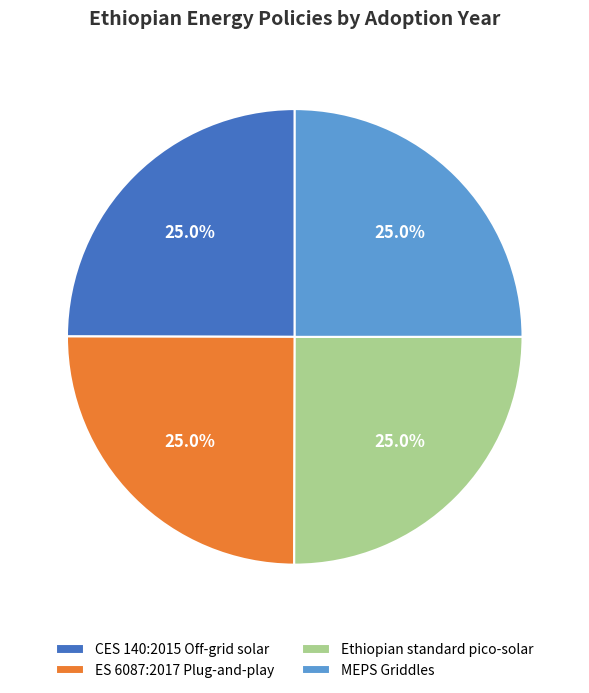

Is it true that MEPS Griddles is 25% of the pie?

True